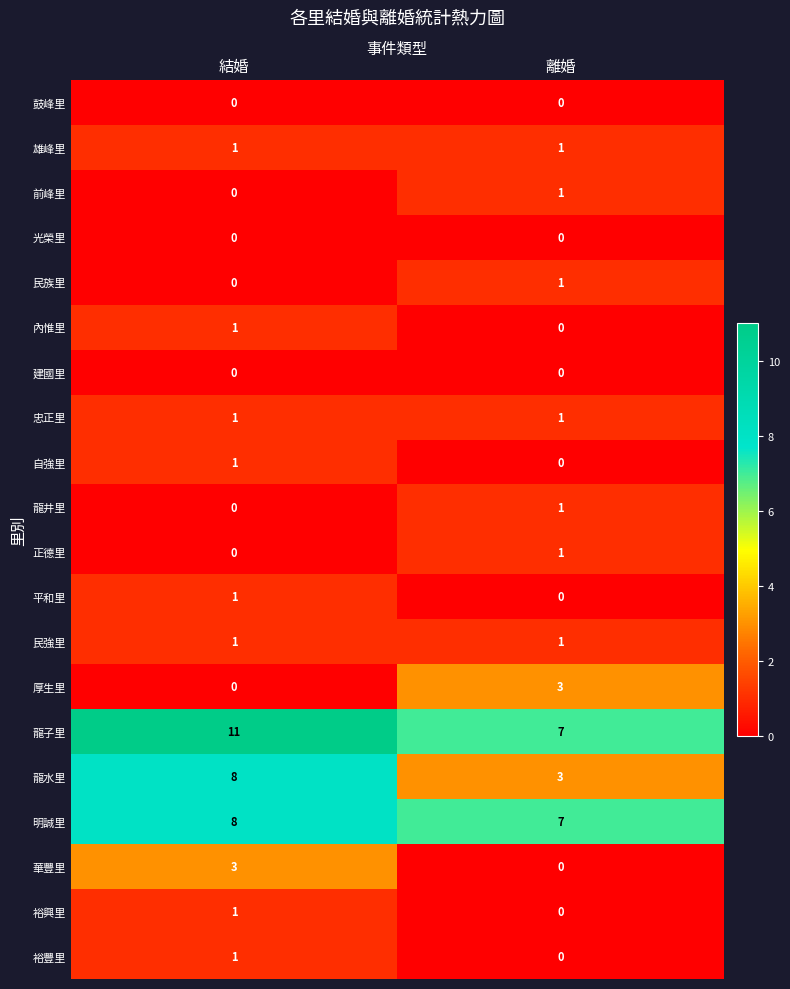

Which series has the largest total across all categories?

龍子里